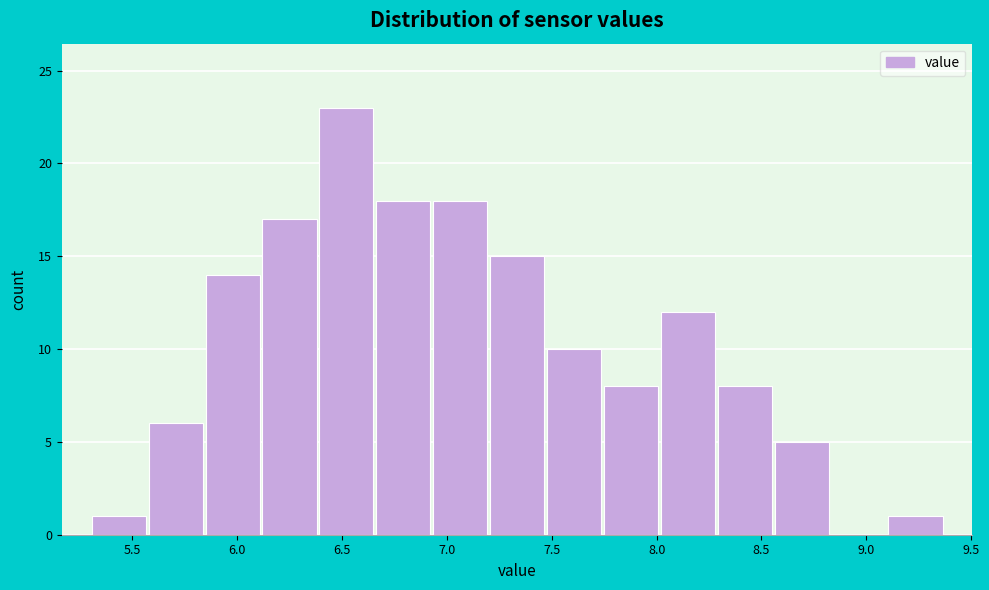

Reading left to right, list every bar in this chart as the range it spans on the x-axis followed by its height. Neither the bar edges nor the heights are printed on the chart, so give them approximately, as read against the axes.

5.30 to 5.55: 1
5.55 to 5.85: 6
5.85 to 6.10: 14
6.10 to 6.40: 17
6.40 to 6.65: 23
6.65 to 6.95: 18
6.95 to 7.20: 18
7.20 to 7.45: 15
7.45 to 7.75: 10
7.75 to 8.00: 8
8.00 to 8.30: 12
8.30 to 8.55: 8
8.55 to 8.85: 5
8.85 to 9.10: 0
9.10 to 9.35: 1